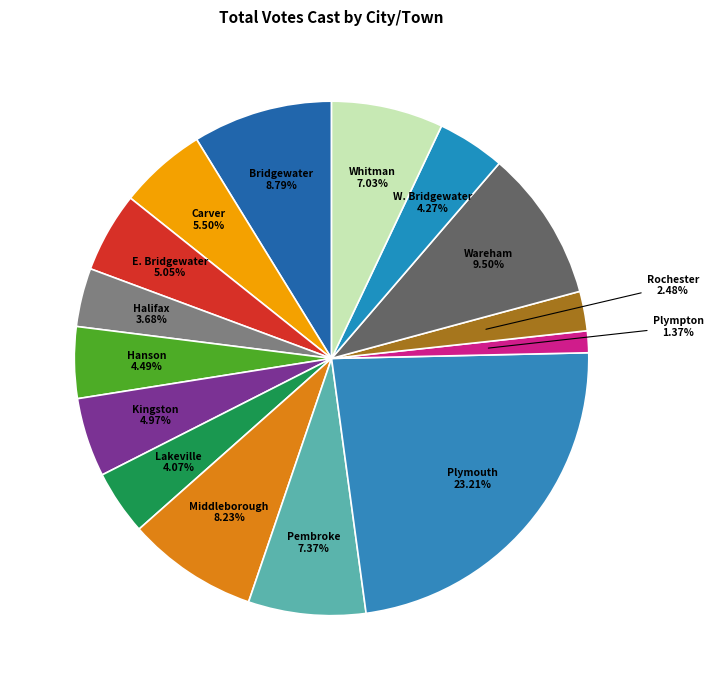

How many segments does this pie chart have?

15